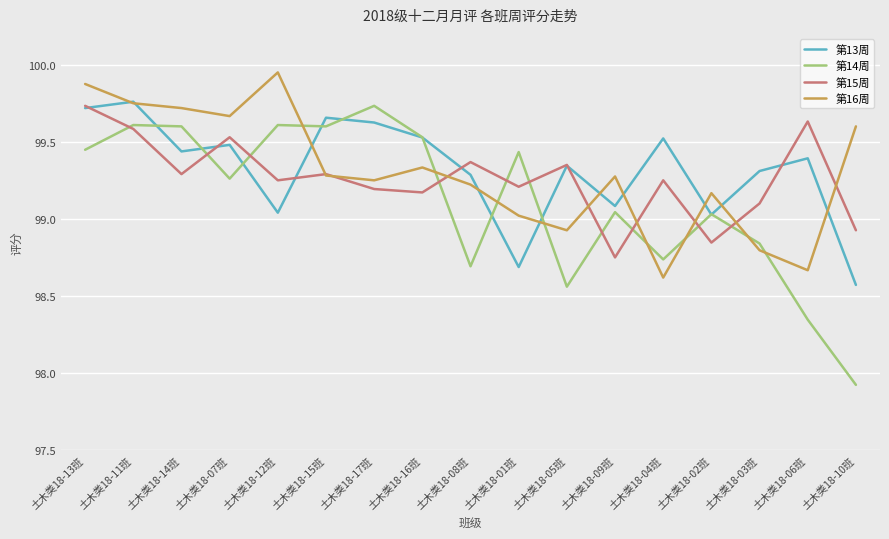

Is the value of 第13周 at 土木类18-01班 greater than the value of 第16周 at 土木类18-12班?

No